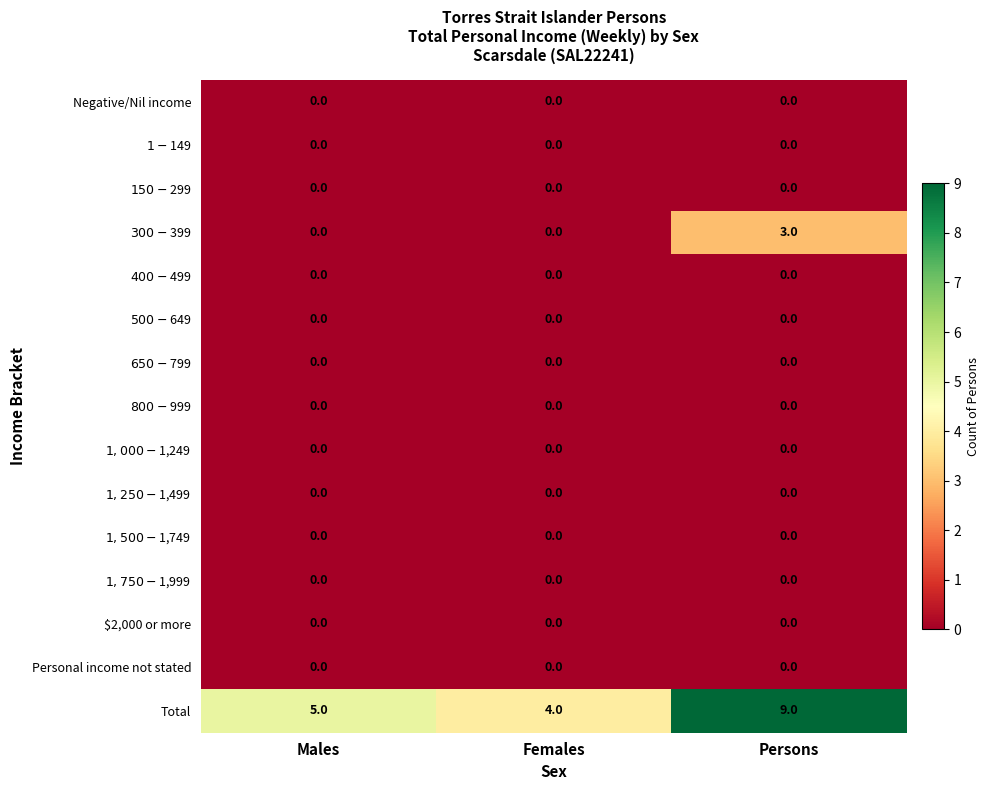

What is the approximate value of Total at Males?

5